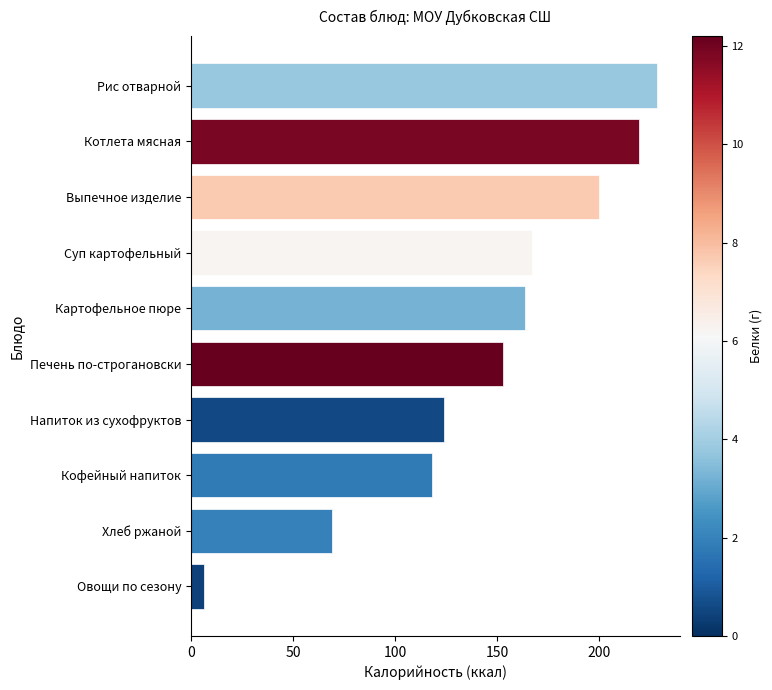

How many values are below 163?

5